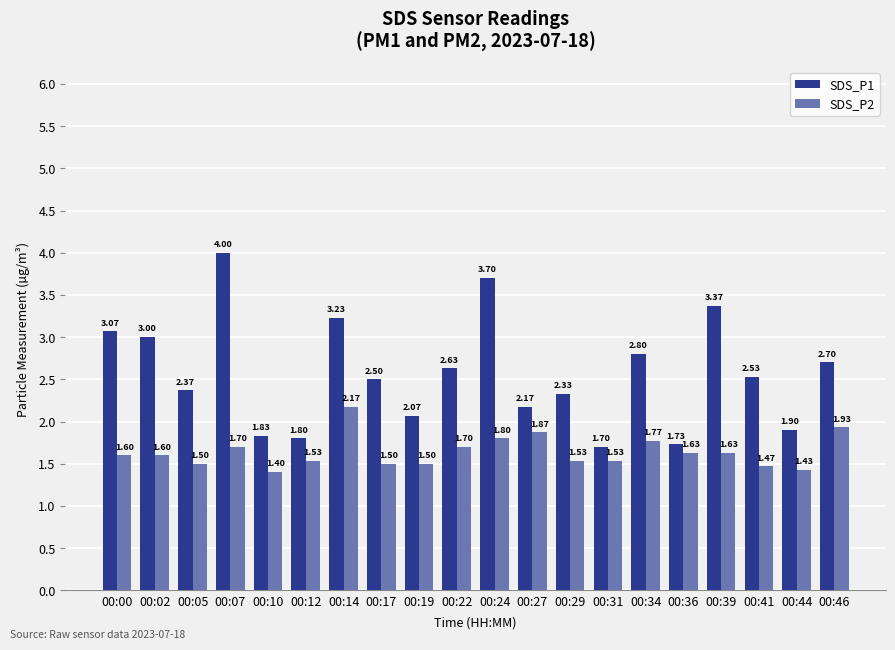

Does the chart contain stacked bars?

No